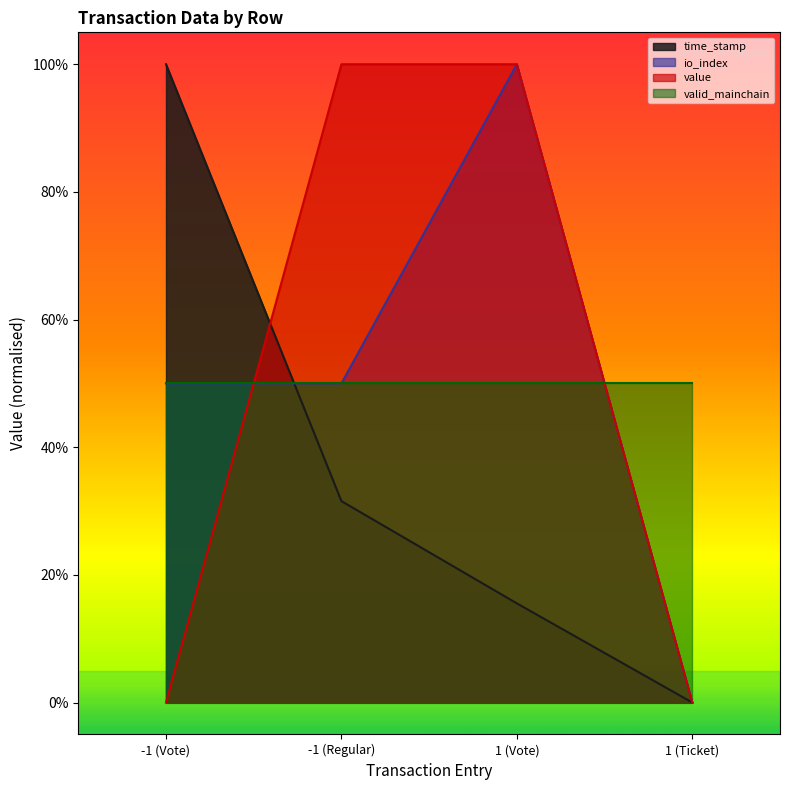

The value of io_index at 1 (Ticket) is 0.0. True or false?

True